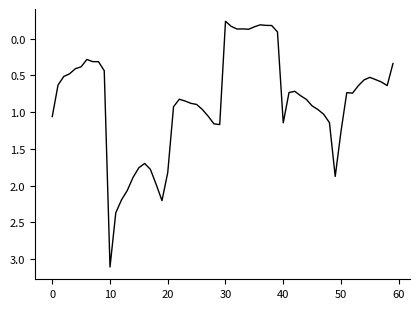

What is the maximum value shown in the chart?

3.1